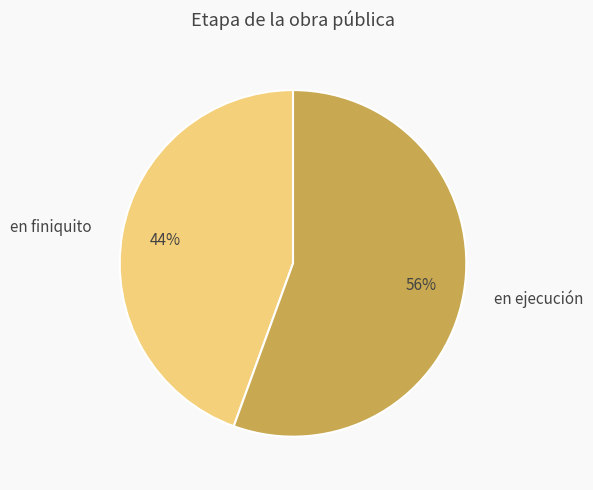

Which slice is the largest?

en ejecución